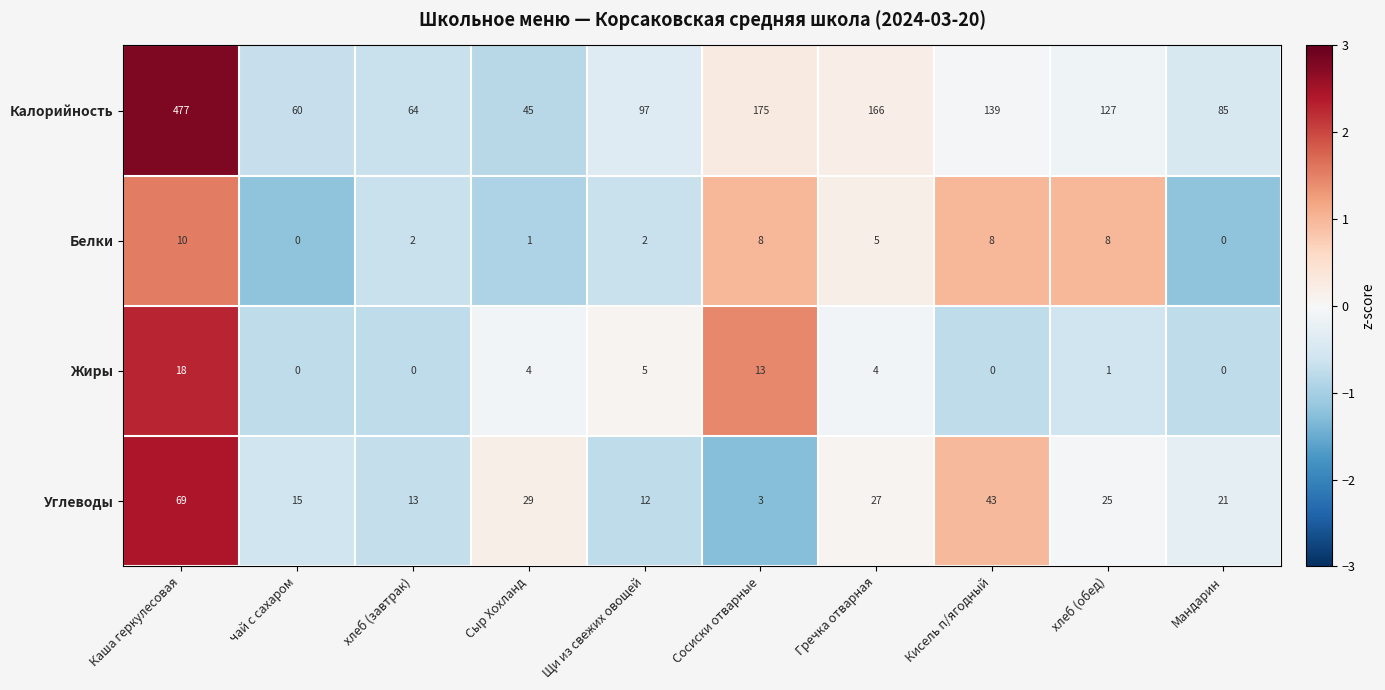

Which series has the widest spread of values?

Калорийность